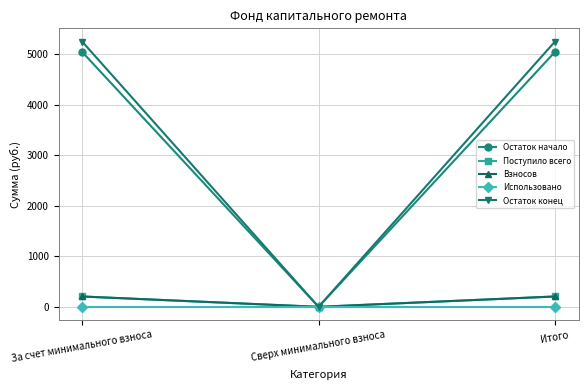

What are all the series names shown in the legend?

Остаток начало, Поступило всего, Взносов, Использовано, Остаток конец